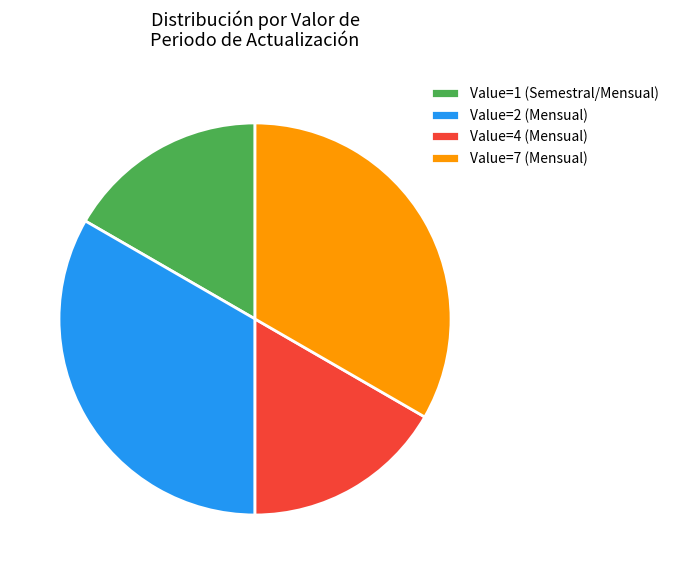

Does any single category account for the majority?

No